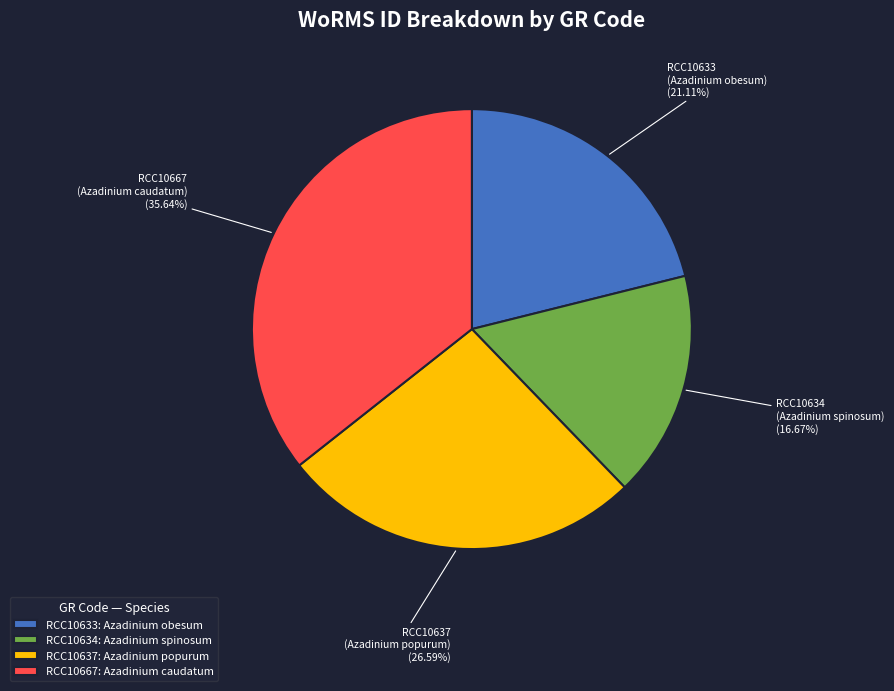

What percentage is NOT represented by RCC10667?

64.4%